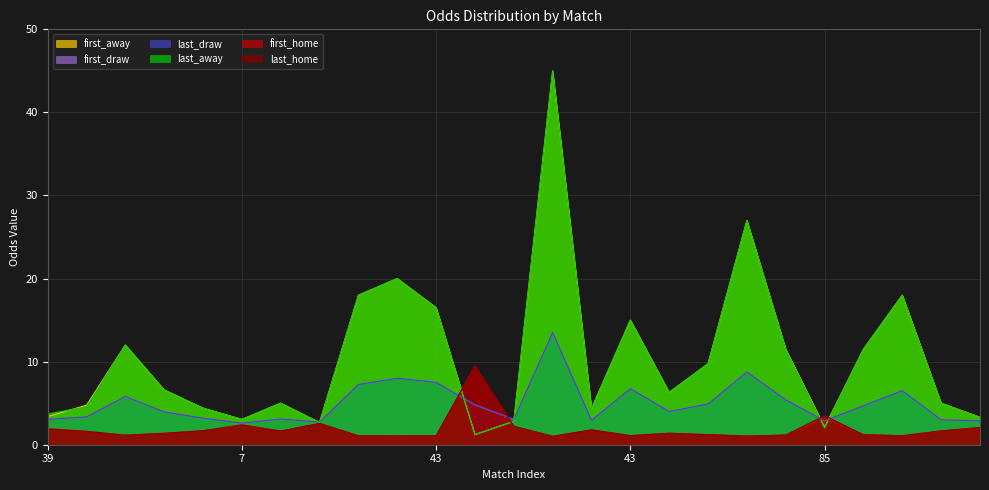

How many distinct data groups are displayed?

6